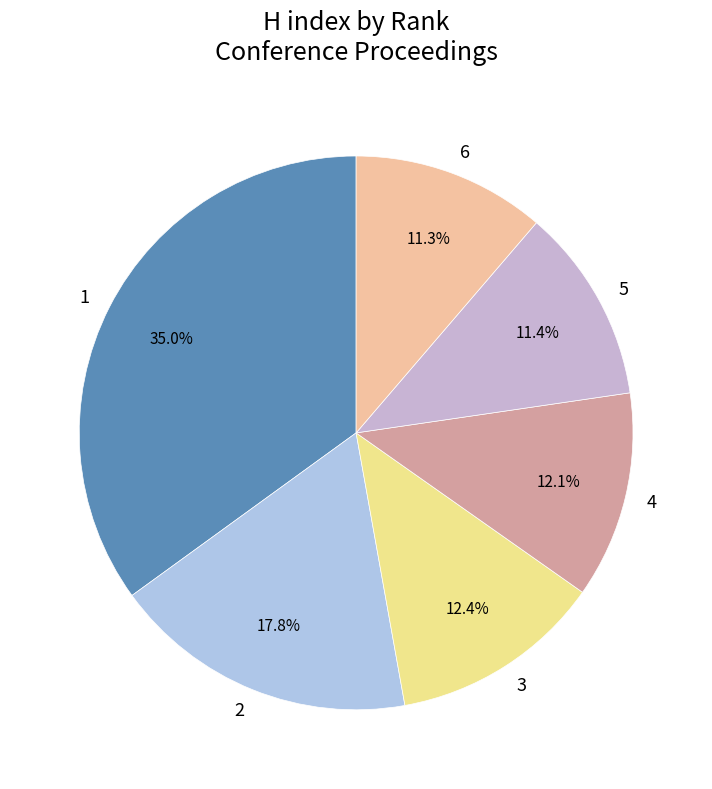

Approximately how many times larger is the value at 6 compared to 2?

0.6